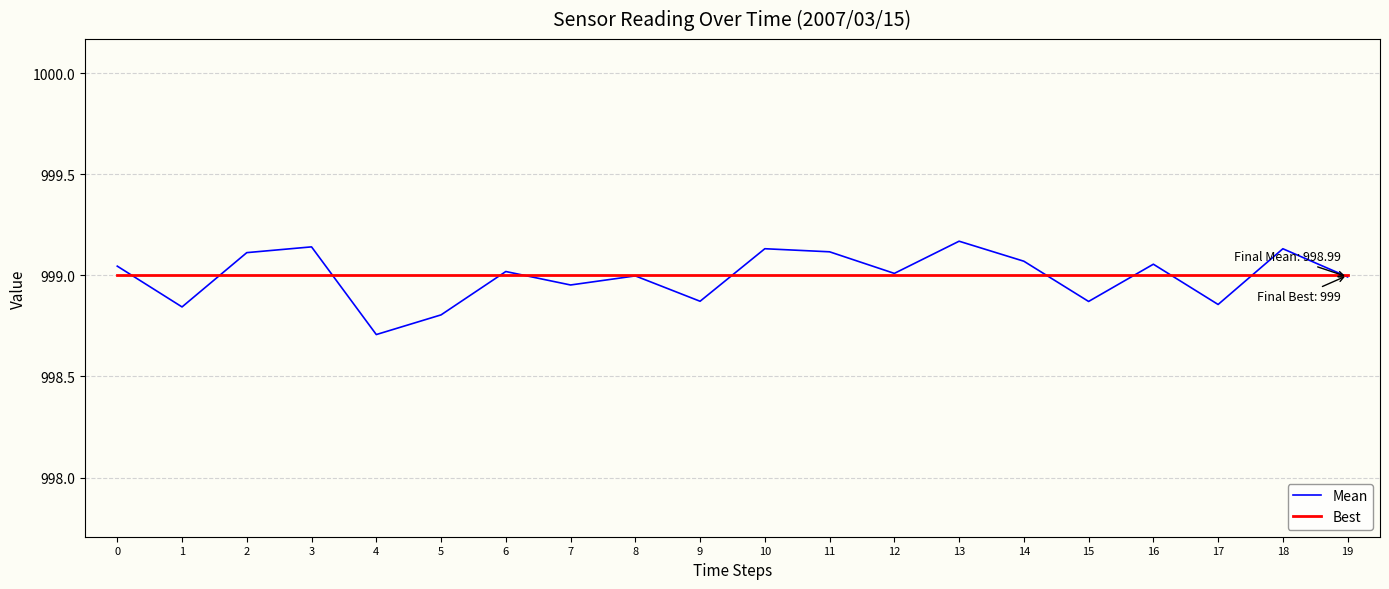

Rank the series by their maximum value, from lowest to highest.

Best, Mean